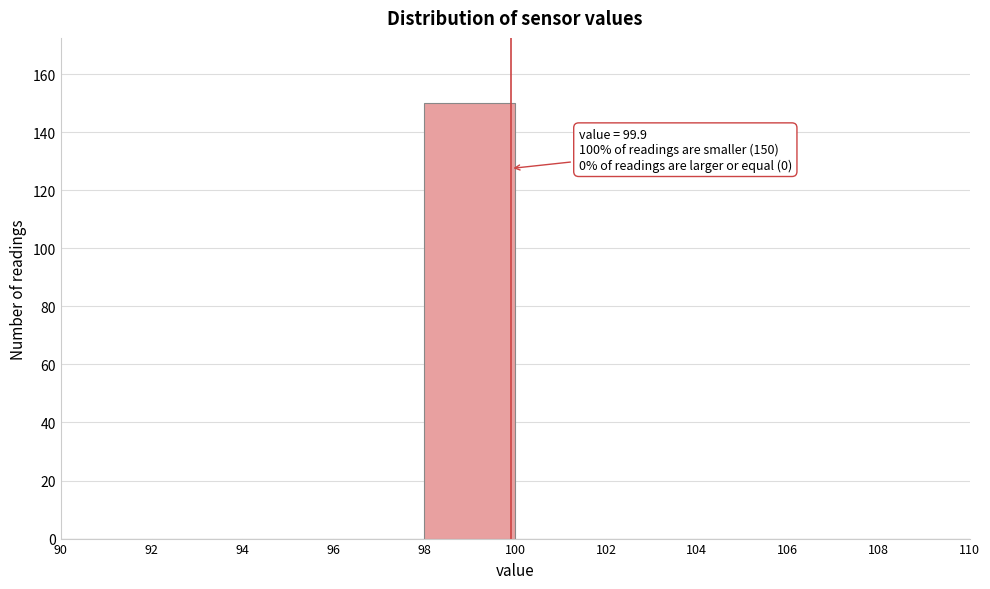

Over which range of the x-axis is the bar tallest?

98 to 100